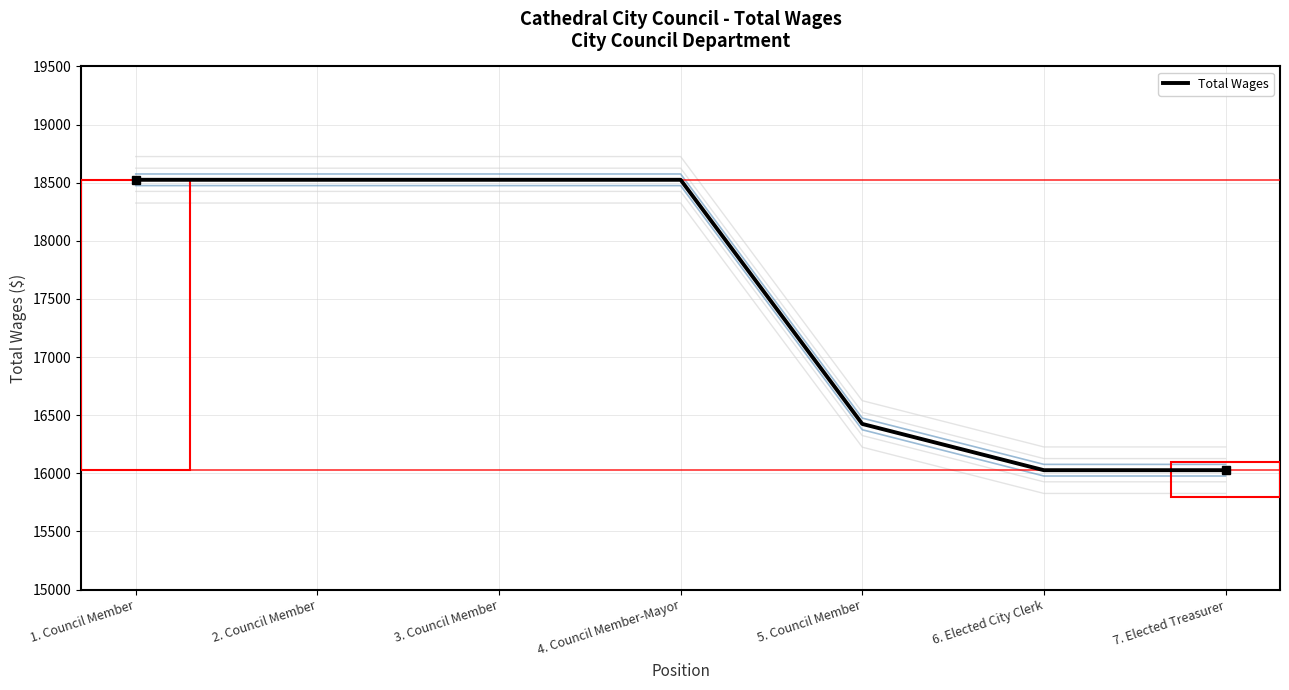

Where is the data nearest to the value 17276?

5. Council Member